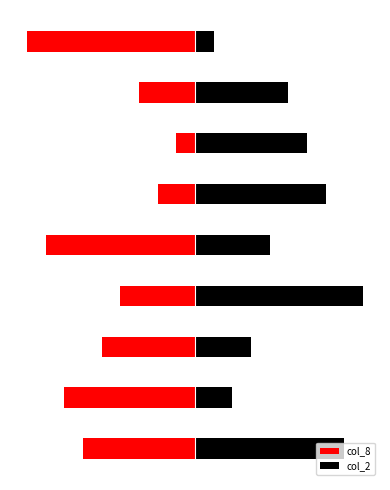

Are the bars horizontal?

Yes